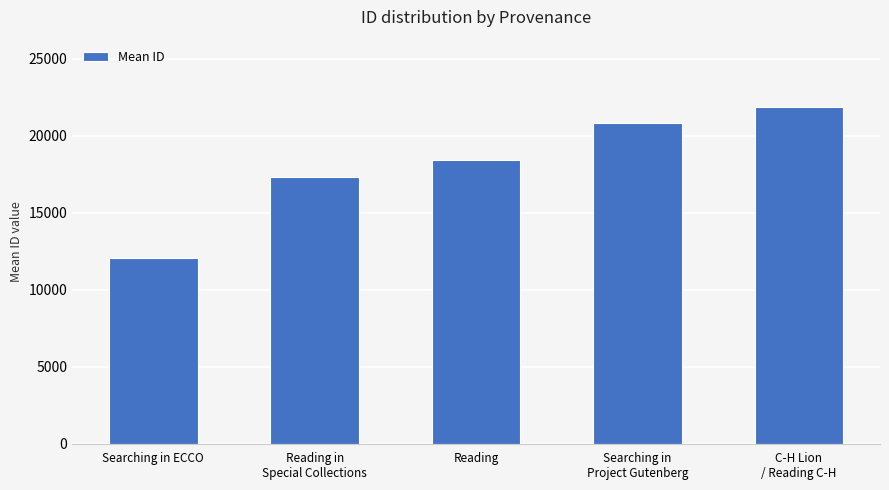

Is it true that the value at C-H Lion
/ Reading C-H is 21856?

True